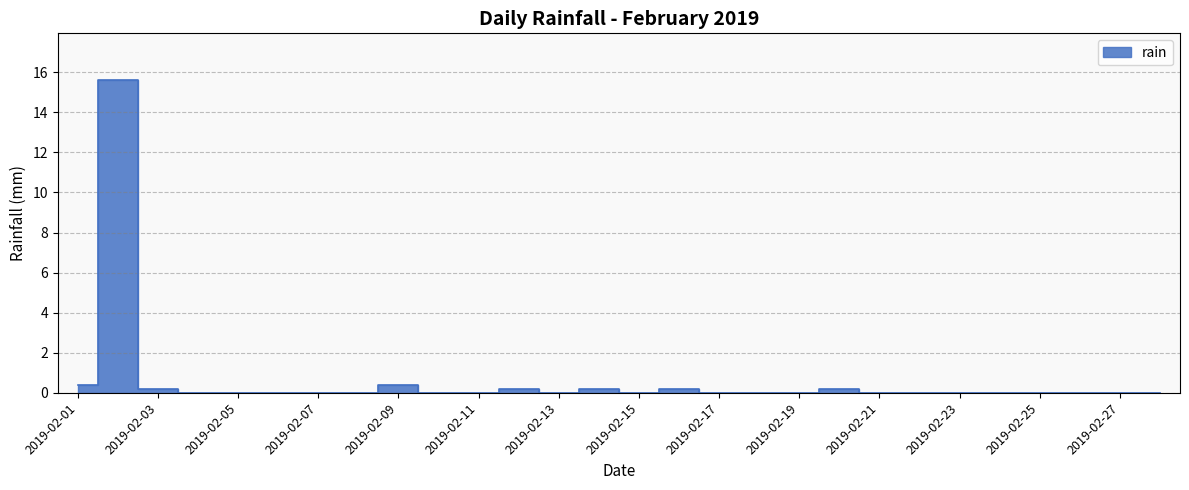

List the labels in order of value, smallest first.

2019-02-04, 2019-02-05, 2019-02-06, 2019-02-07, 2019-02-08, 2019-02-10, 2019-02-11, 2019-02-13, 2019-02-15, 2019-02-17, 2019-02-18, 2019-02-19, 2019-02-21, 2019-02-22, 2019-02-23, 2019-02-24, 2019-02-25, 2019-02-26, 2019-02-27, 2019-02-28, 2019-02-03, 2019-02-12, 2019-02-14, 2019-02-16, 2019-02-20, 2019-02-01, 2019-02-09, 2019-02-02